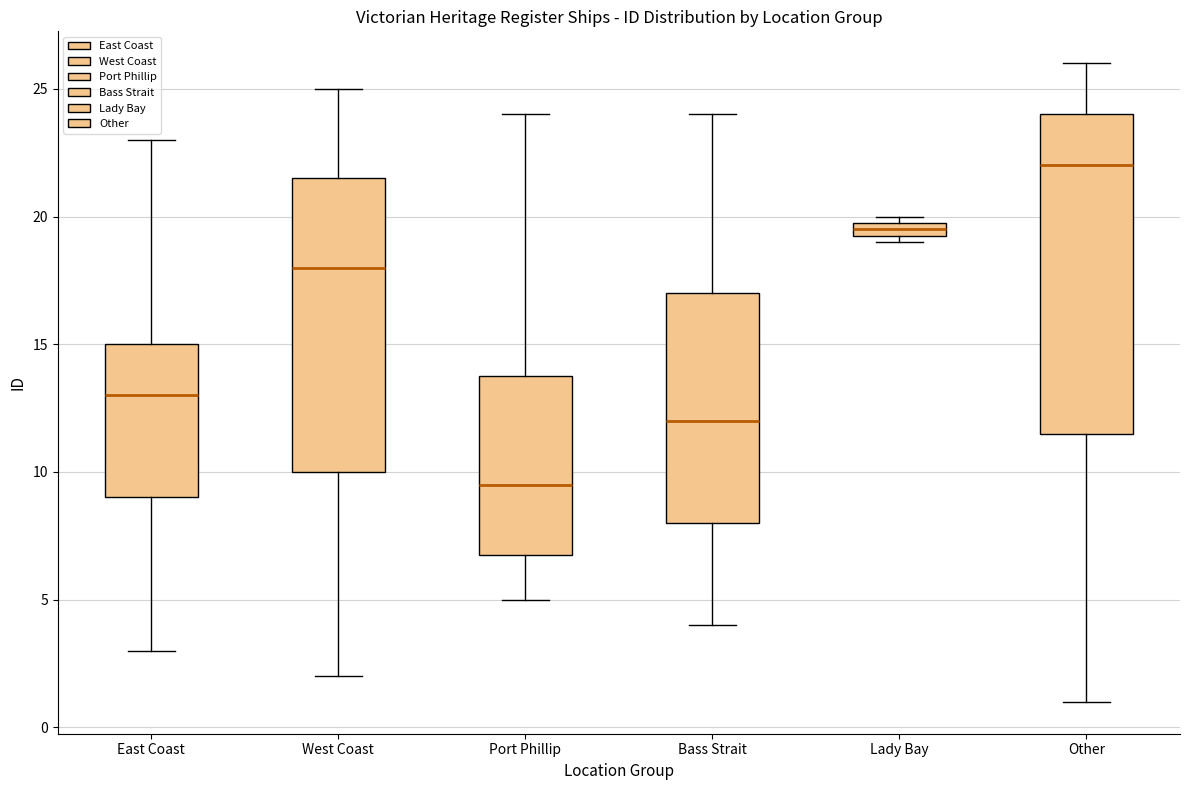

Which box is the tallest, from its lower edge to its upper edge?

Other